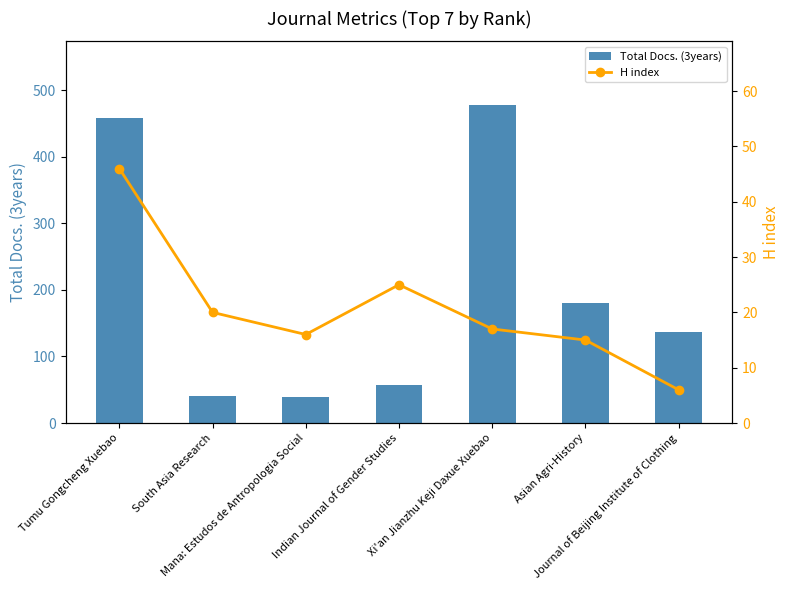

What is the difference between the H index values at Tumu Gongcheng Xuebao and Mana: Estudos de Antropologia Social?

30